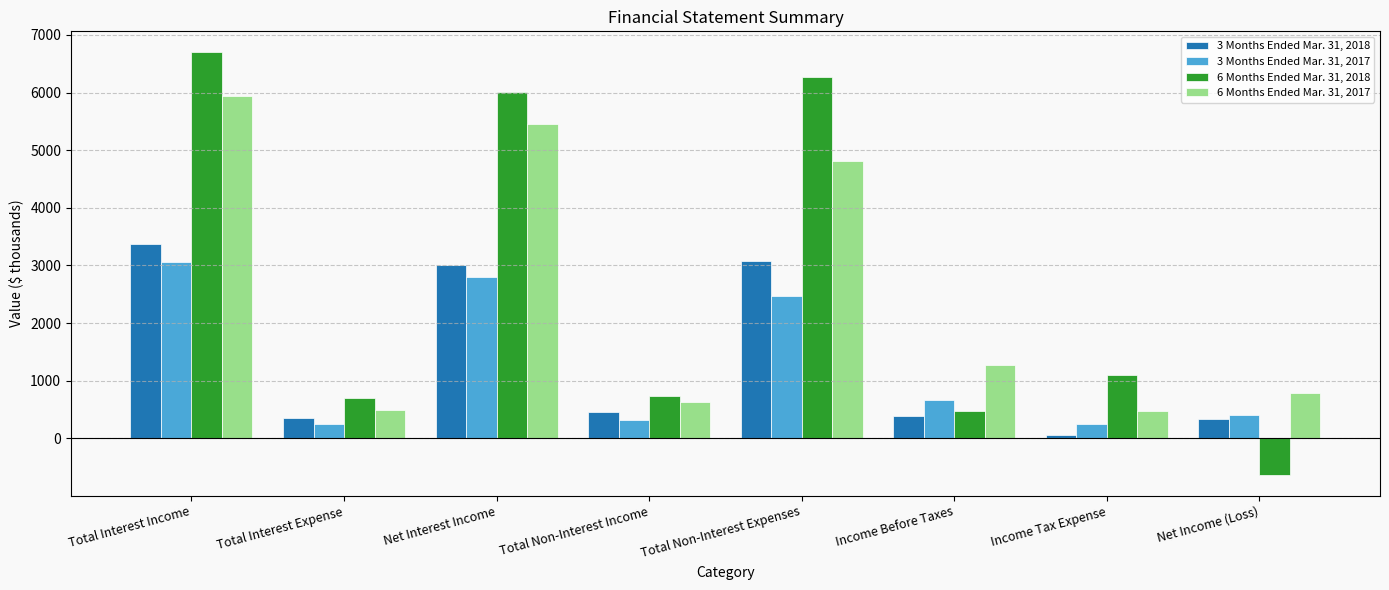

What is the lowest value of the 6 Months Ended Mar. 31, 2017 series?

479